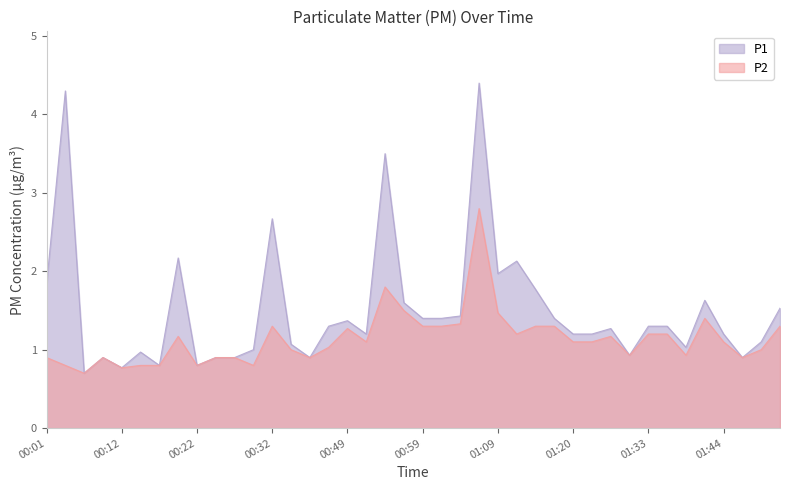

What is the highest value of the P2 series?

2.8